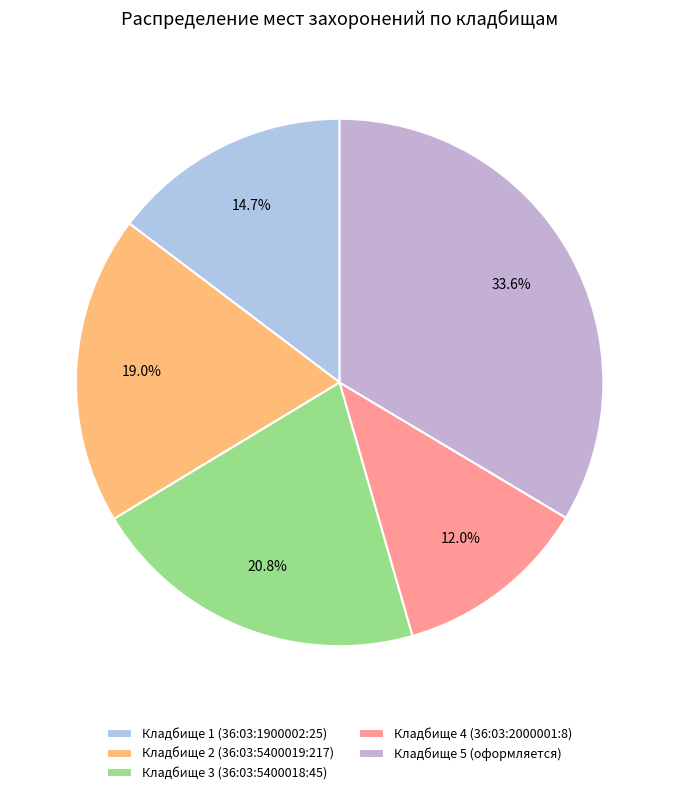

How many segments does this pie chart have?

5